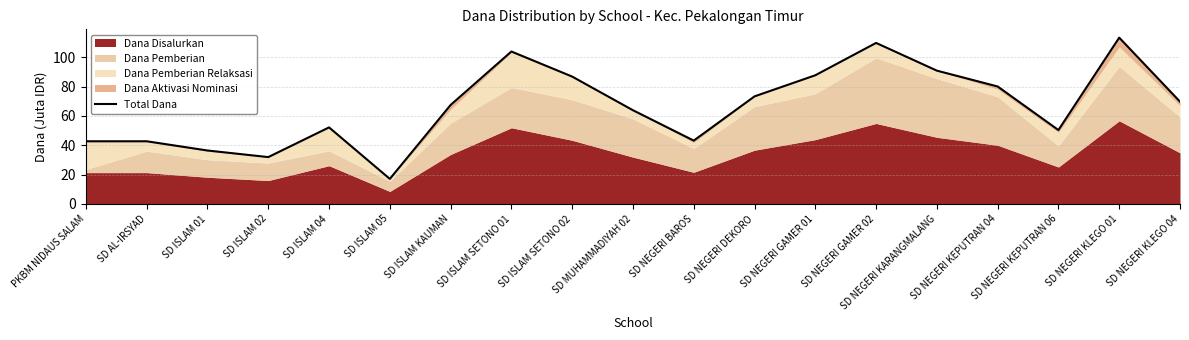

Rank the categories by value from lowest to highest.

SD ISLAM 05, SD ISLAM 02, SD ISLAM 01, PKBM NIDAUS SALAM, SD AL-IRSYAD, SD NEGERI BAROS, SD NEGERI KEPUTRAN 06, SD ISLAM 04, SD MUHAMMADIYAH 02, SD ISLAM KAUMAN, SD NEGERI KLEGO 04, SD NEGERI DEKORO, SD NEGERI KEPUTRAN 04, SD ISLAM SETONO 02, SD NEGERI GAMER 01, SD NEGERI KARANGMALANG, SD ISLAM SETONO 01, SD NEGERI GAMER 02, SD NEGERI KLEGO 01